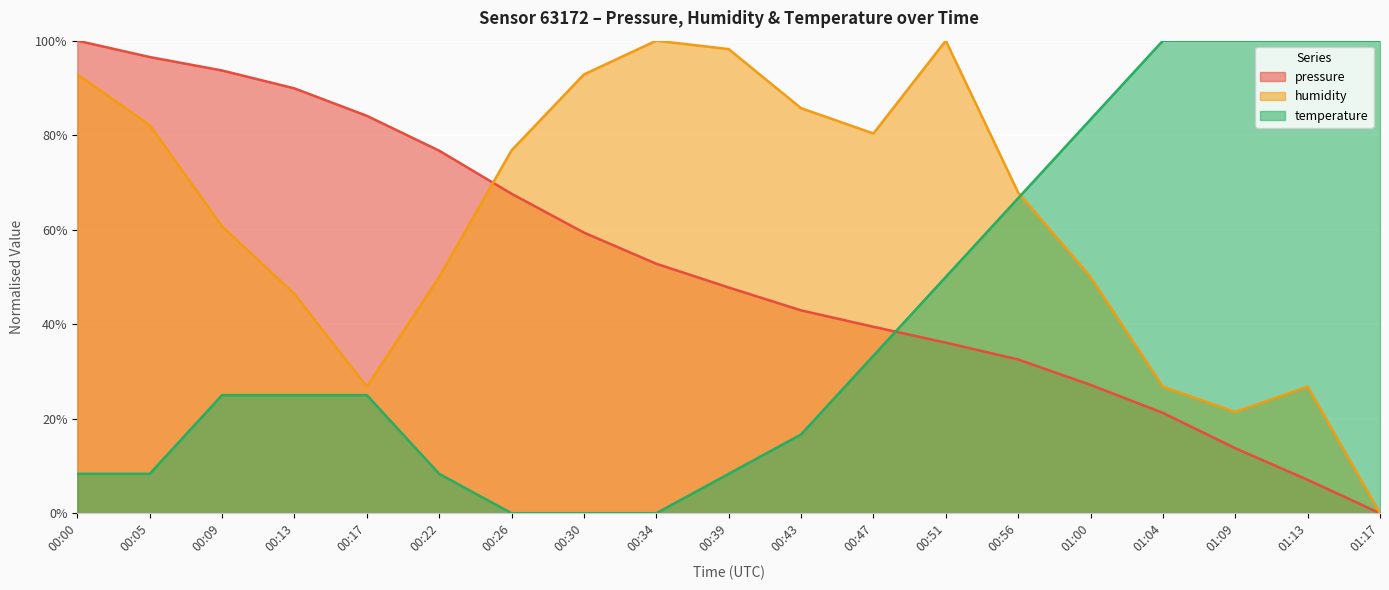

The humidity series shows 18.6 at 00:22. True or false?

False